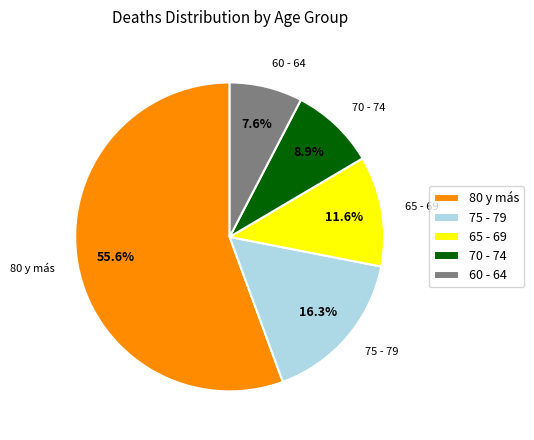

Combined, what portion of the pie is 75 - 79 and 70 - 74?

25.2%